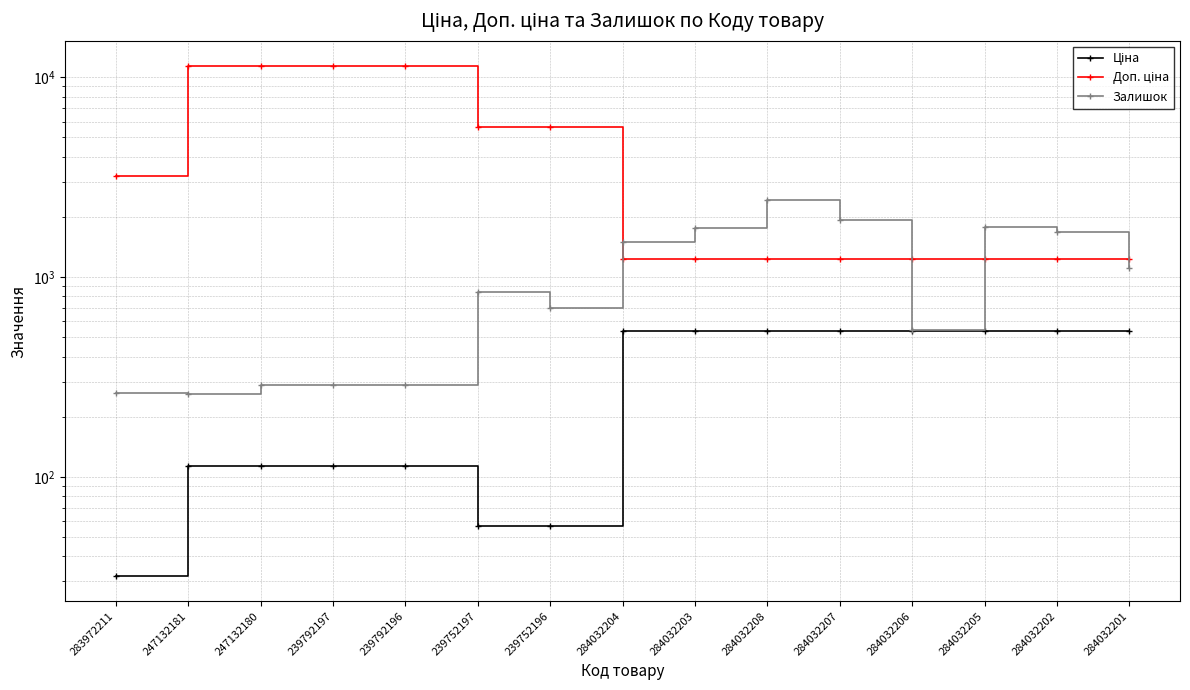

True or false: Доп. ціна and Ціна cross at least once.

False